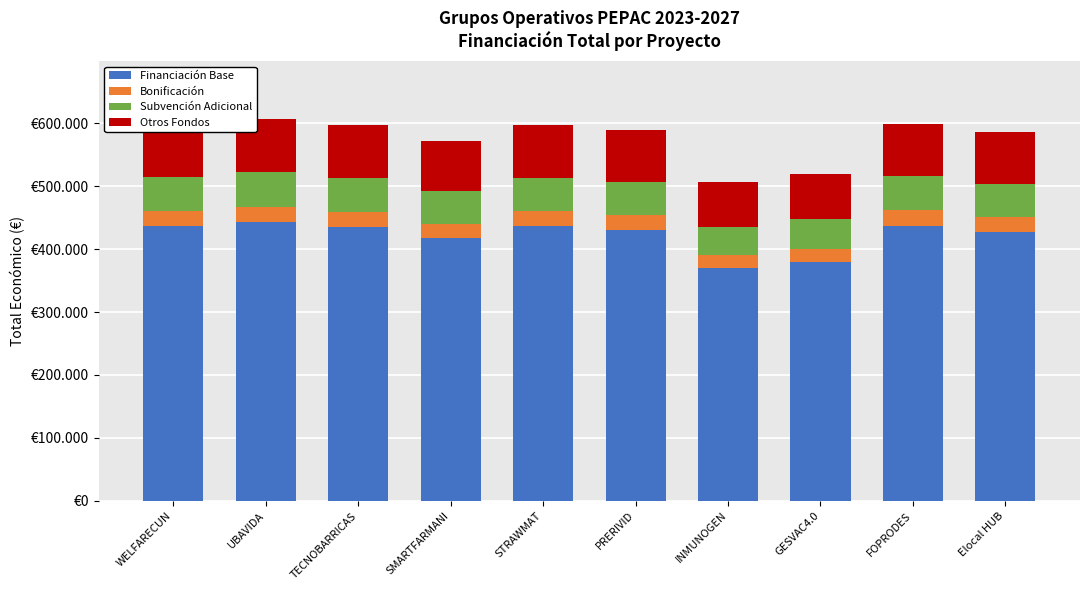

What are all the series names shown in the legend?

Financiación Base, Bonificación, Subvención Adicional, Otros Fondos